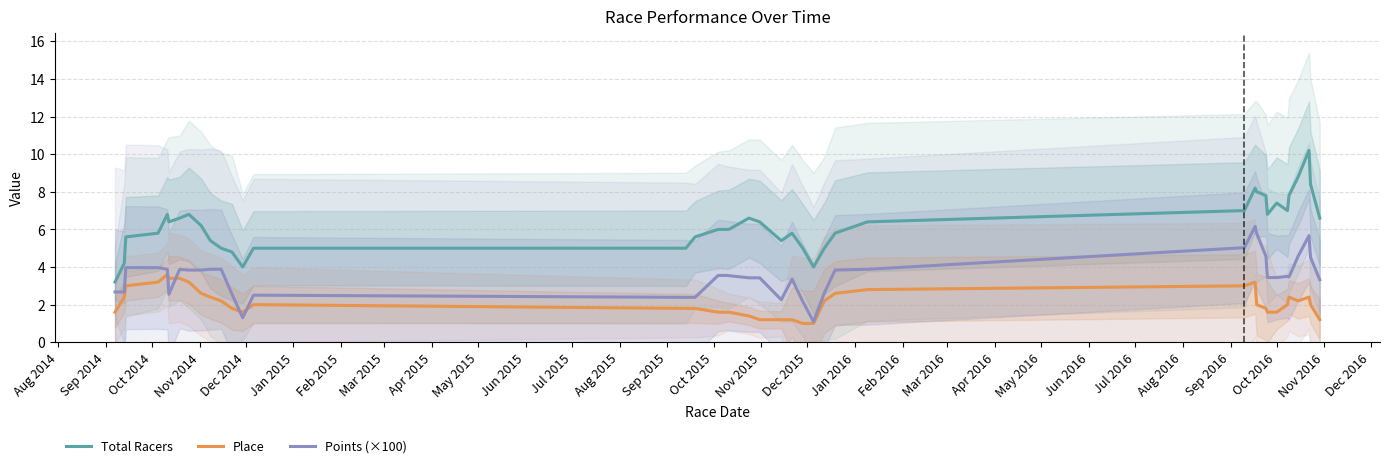

Which series has the largest range (max minus min)?

Total Racers